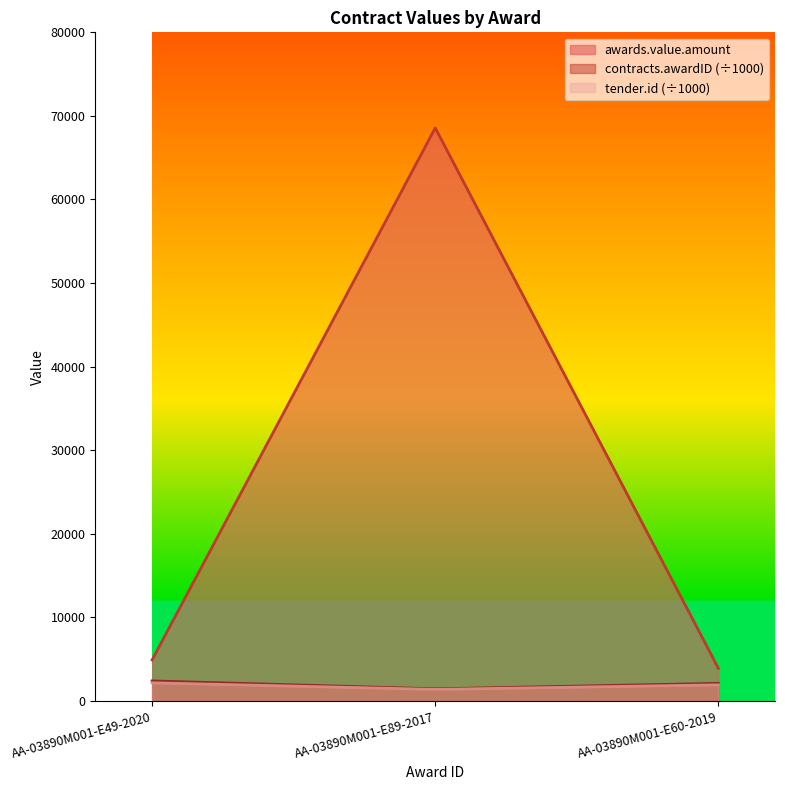

Reading left to right, extract all data points from this chart.

awards.value.amount: AA-03890M001-E49-2020=4912.6	AA-03890M001-E89-2017=68560.4	AA-03890M001-E60-2019=3900.6
contracts.awardID: AA-03890M001-E49-2020=2403.6	AA-03890M001-E89-2017=1456.3	AA-03890M001-E60-2019=2109.8
tender.id: AA-03890M001-E49-2020=2175.1	AA-03890M001-E89-2017=1386.8	AA-03890M001-E60-2019=1932.3